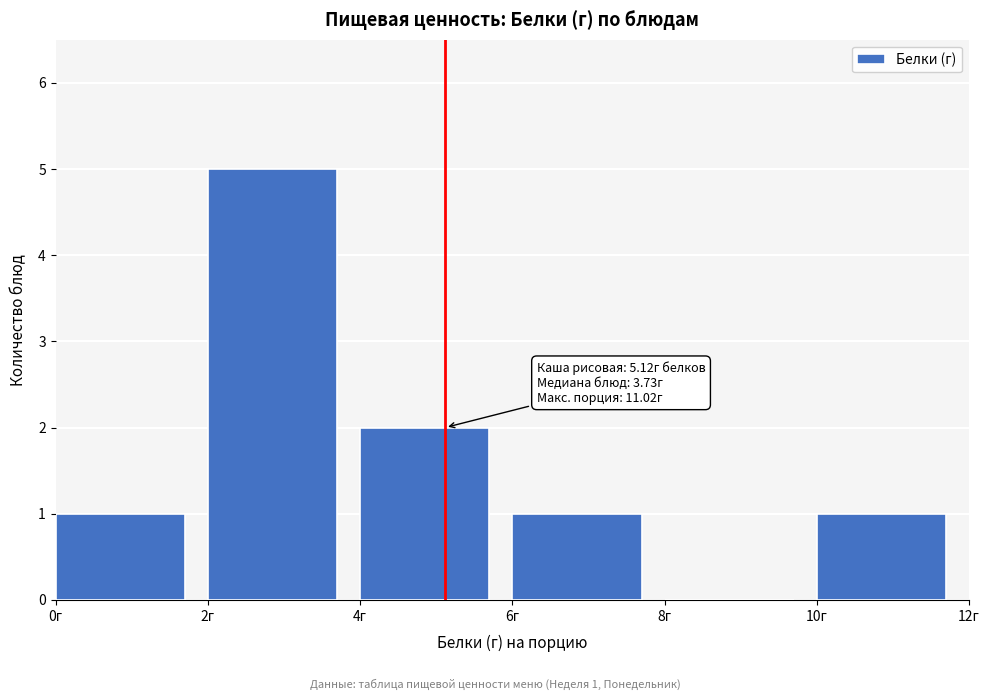

Over which range of the x-axis is the bar tallest?

2 to 4